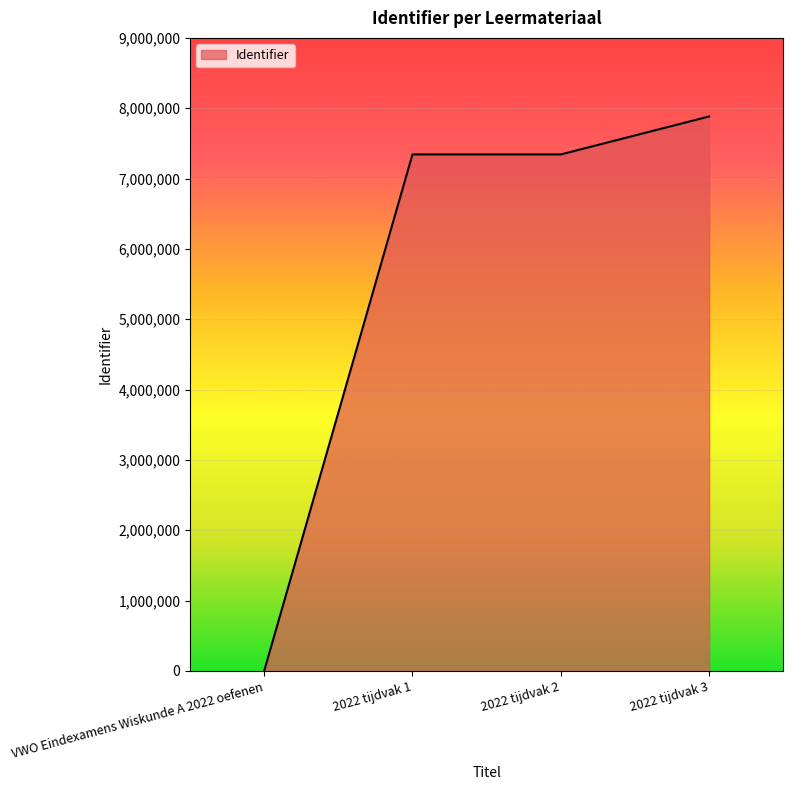

What is the difference between the maximum and minimum values?

7883055